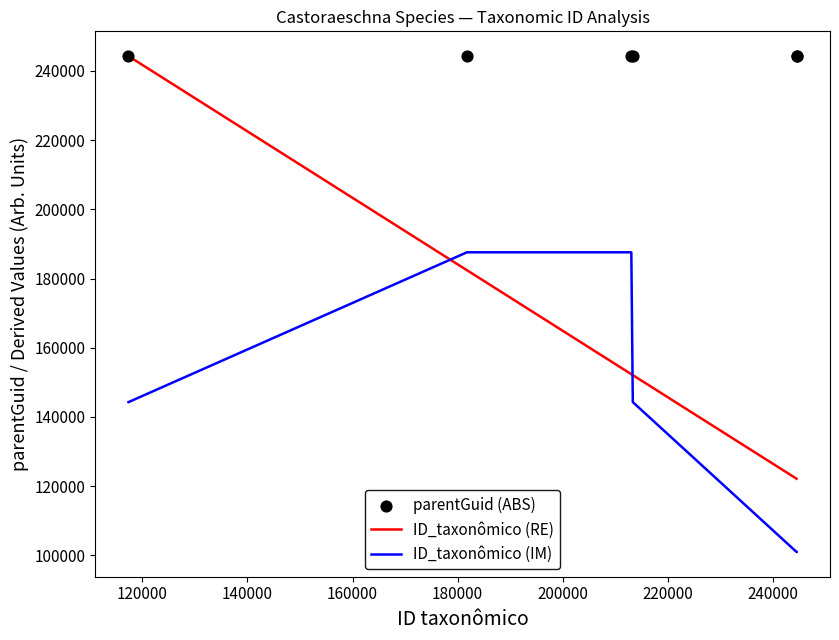

What are all the series names shown in the legend?

ID_taxonômico (RE), ID_taxonômico (IM), parentGuid (ABS)